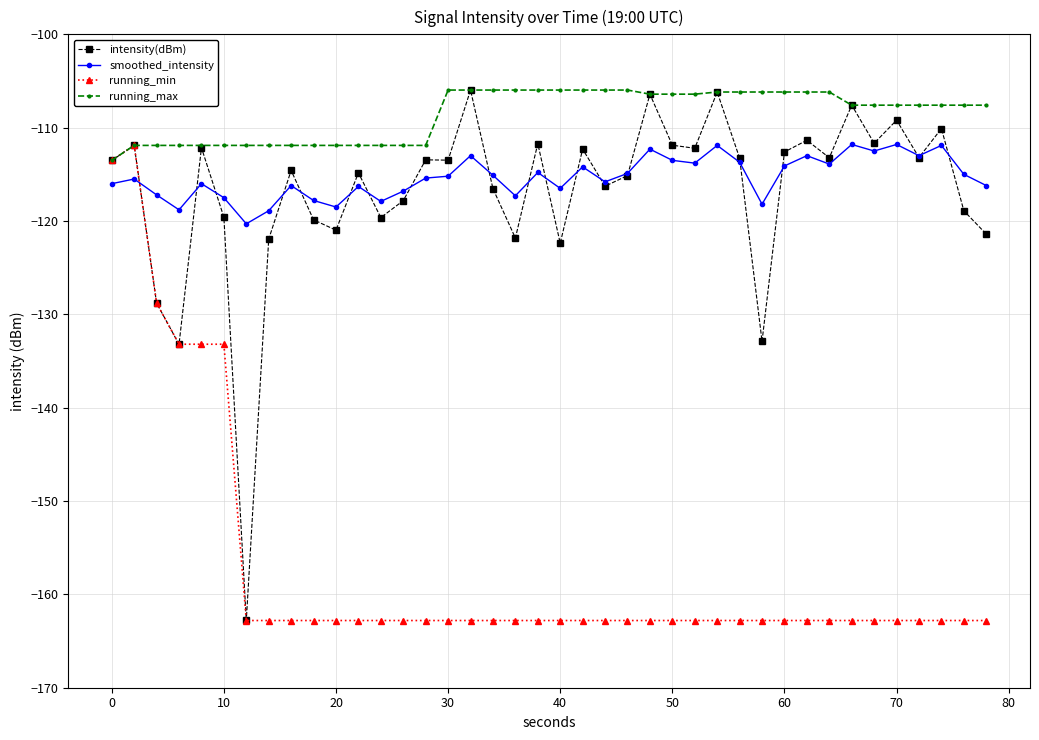

Which series has the widest spread of values?

intensity(dBm)